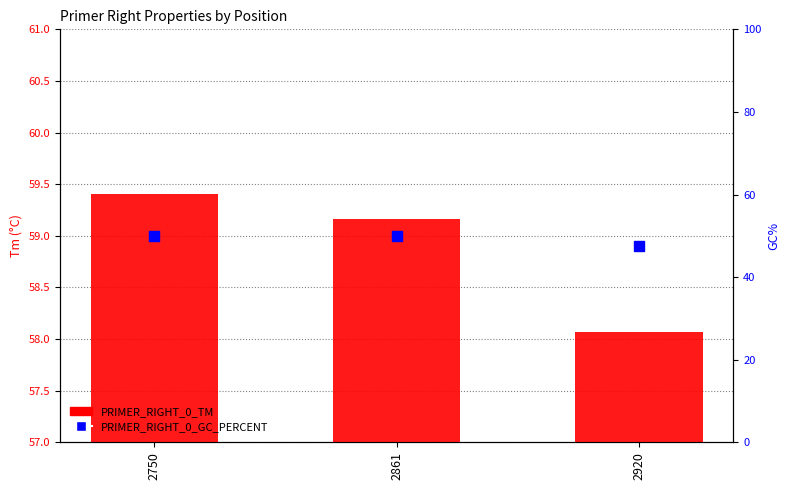

At which category is the sum across all series the highest?

2750